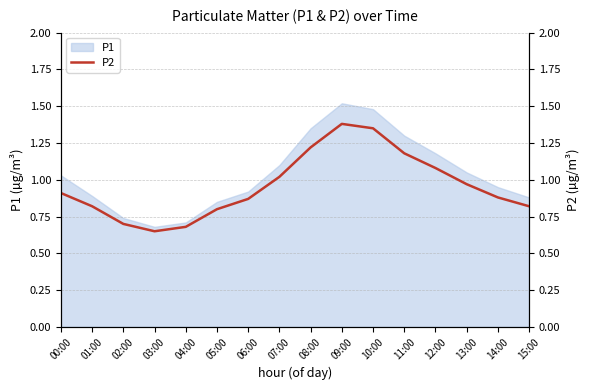

What is the label of the 5th point from the right?

11:00